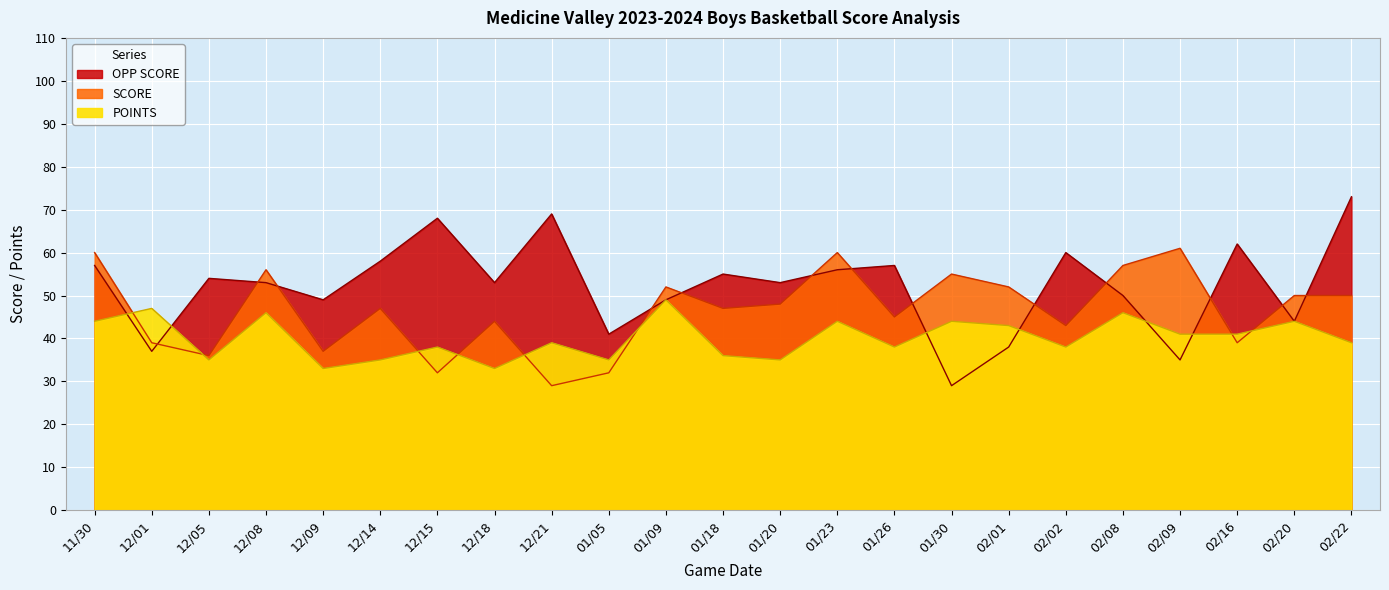

At which category does OPP SCORE reach its first local valley?

12/01